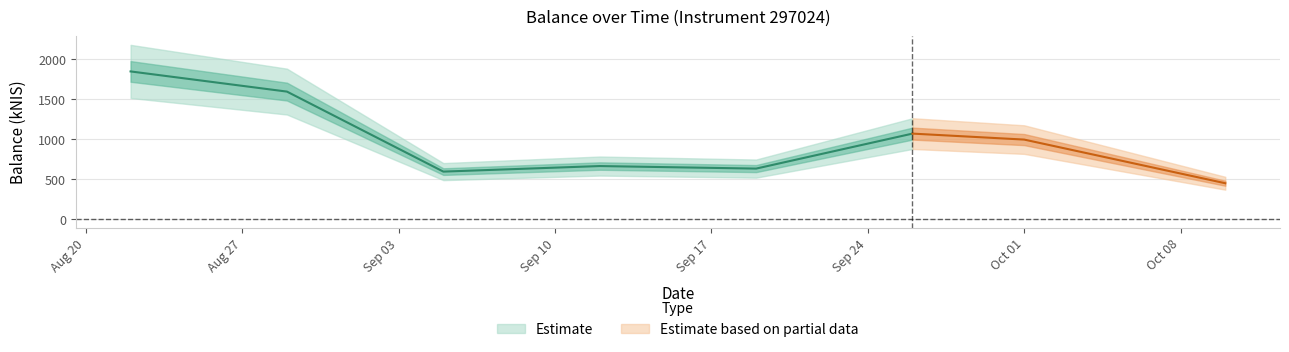

Reading left to right, list all the values displayed in this chart.

1846.4	1593.9	592.9	662.4	630.6	1068.4	993.6	447.4